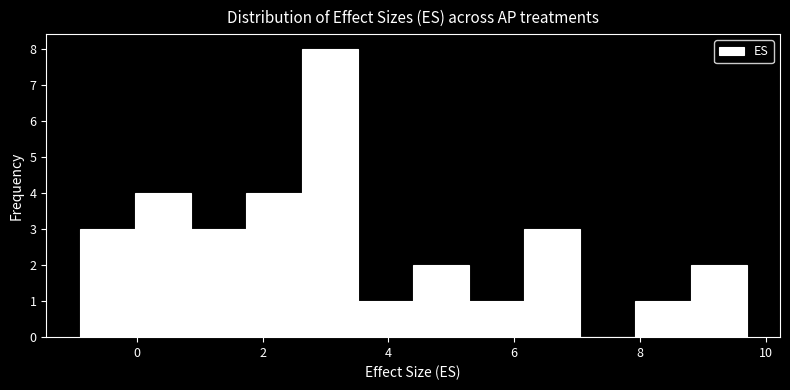

Reading left to right, list every bar in this chart as the range it spans on the x-axis followed by its height. Neither the bar edges nor the heights are printed on the chart, so give them approximately, as read against the axes.

-1.0 to 0.0: 3
0.0 to 0.8: 4
0.8 to 1.8: 3
1.8 to 2.6: 4
2.6 to 3.6: 8
3.6 to 4.4: 1
4.4 to 5.2: 2
5.2 to 6.2: 1
6.2 to 7.0: 3
7.0 to 8.0: 0
8.0 to 8.8: 1
8.8 to 9.8: 2